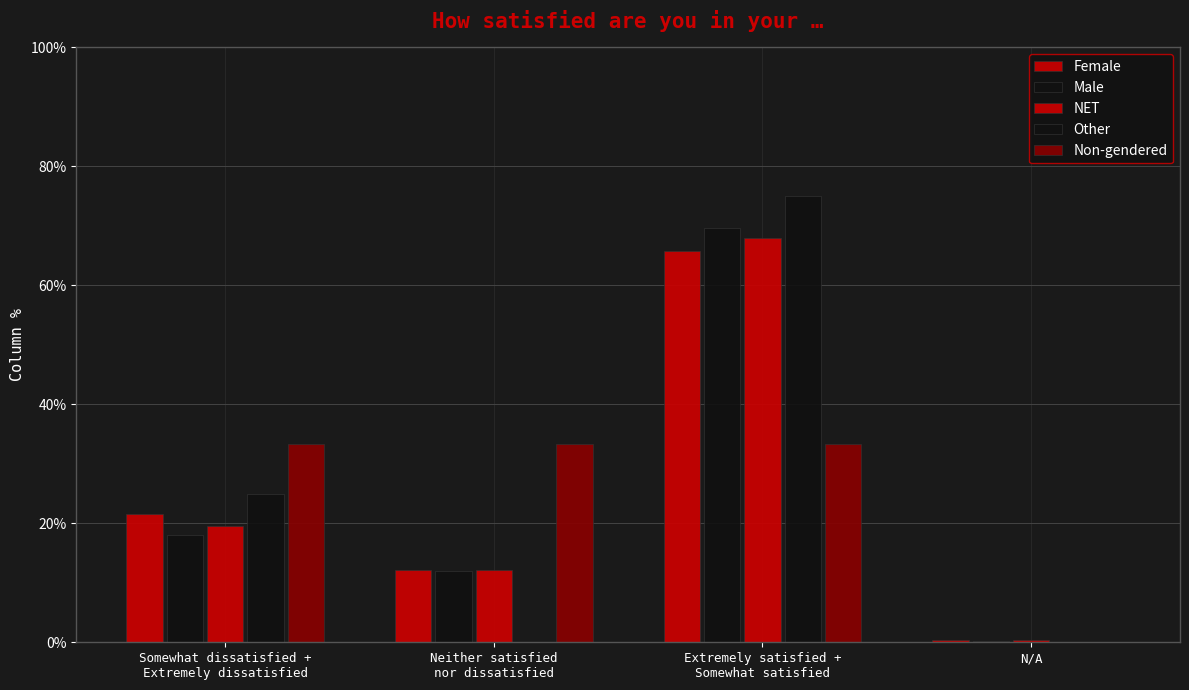

Does the chart contain stacked bars?

No